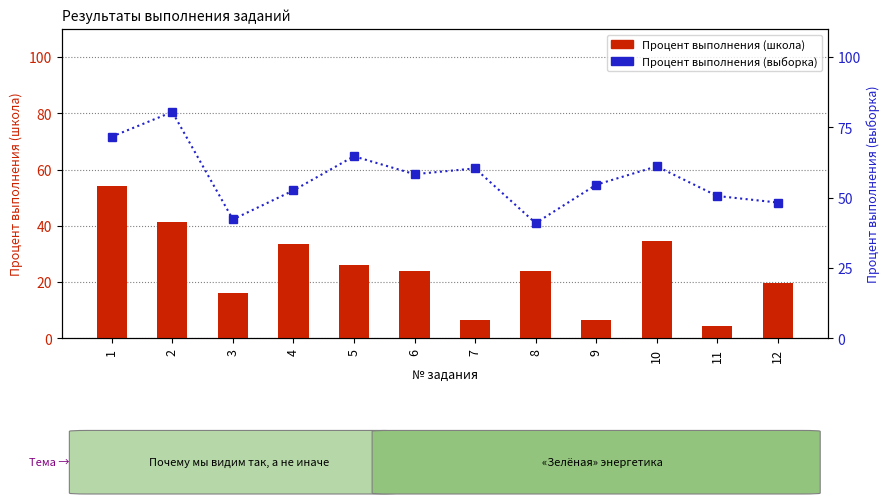

How many data points in Процент выполнения (школа) are less than 23?

5